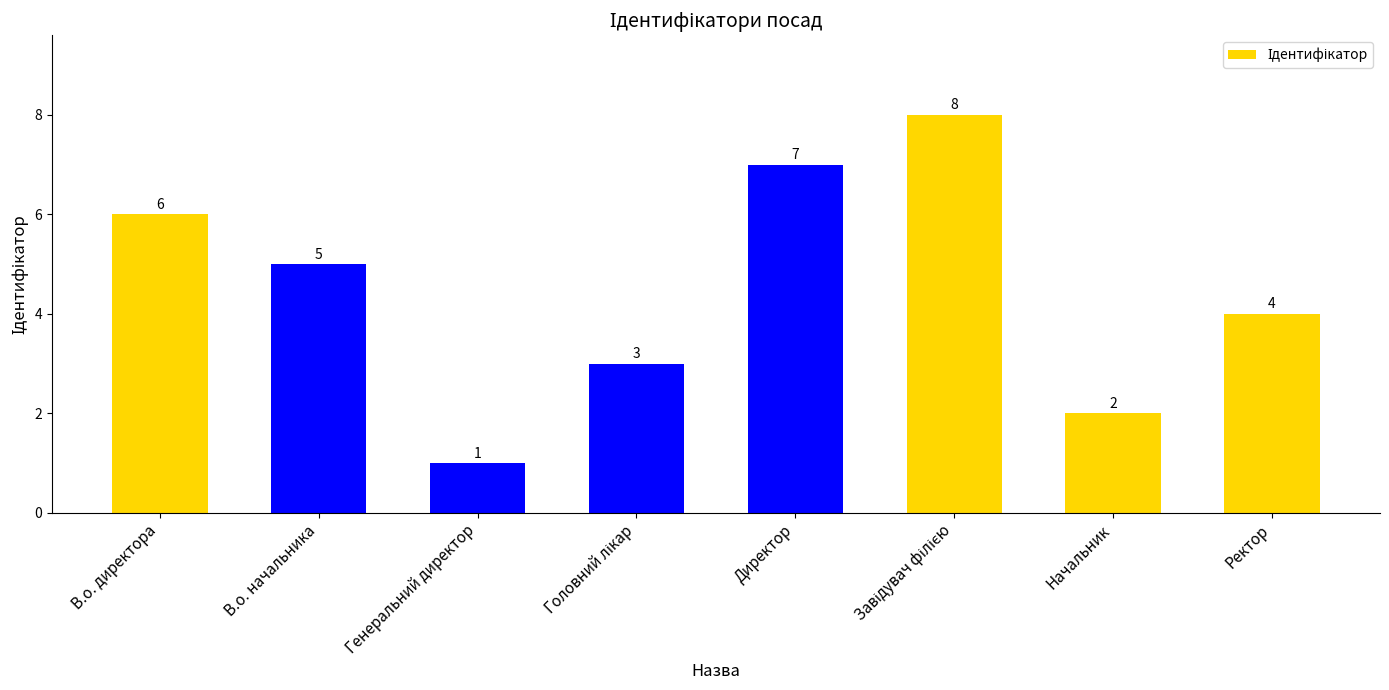

What is the sum of all values?

36